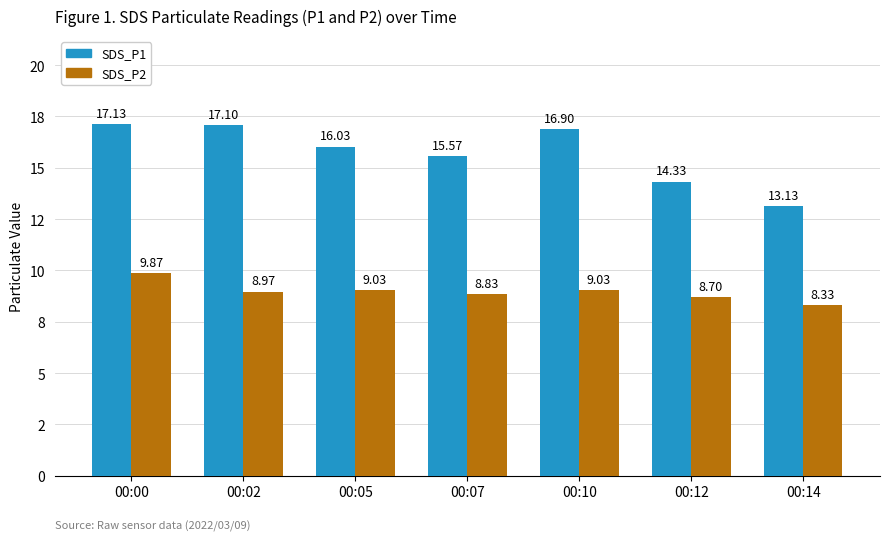

What is the minimum value for SDS_P2?

8.3